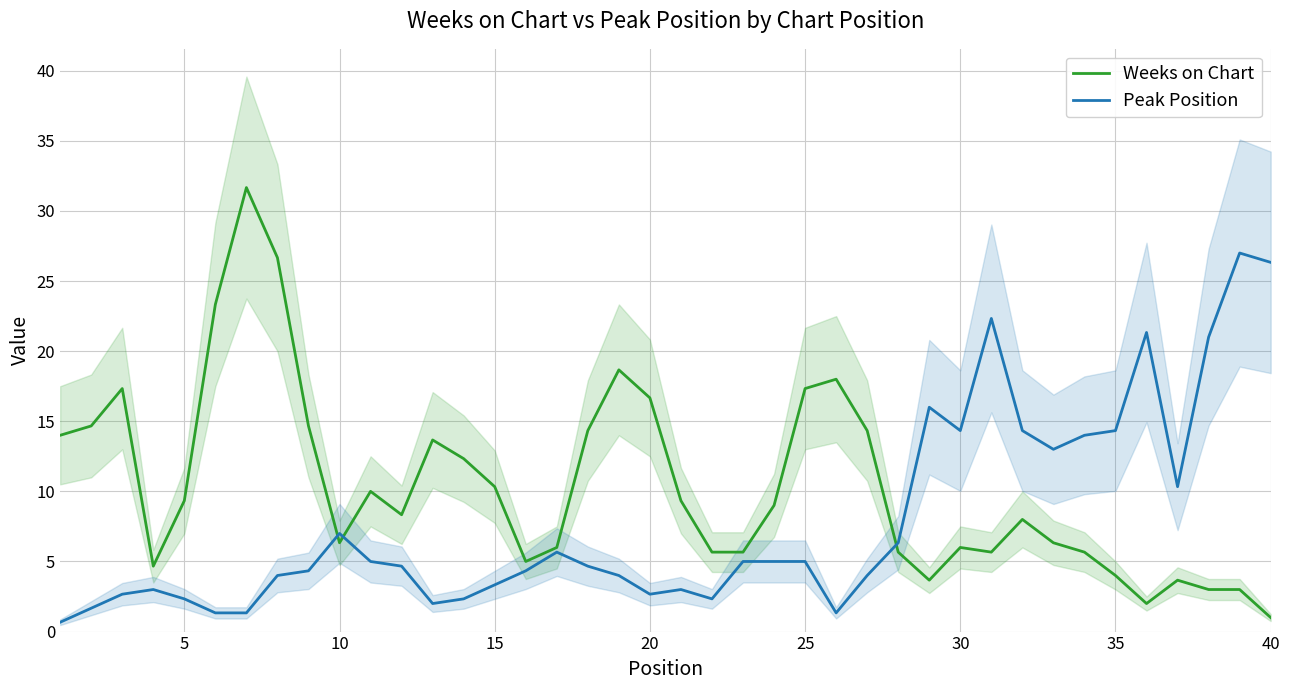

What is the difference between the highest and lowest values at 23?

4.0